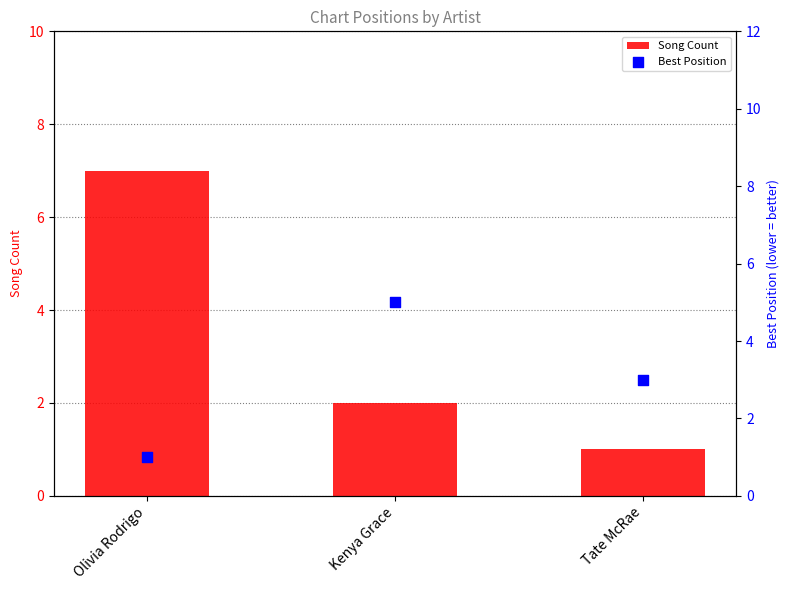

What are all the series names shown in the legend?

Song Count, Best Position